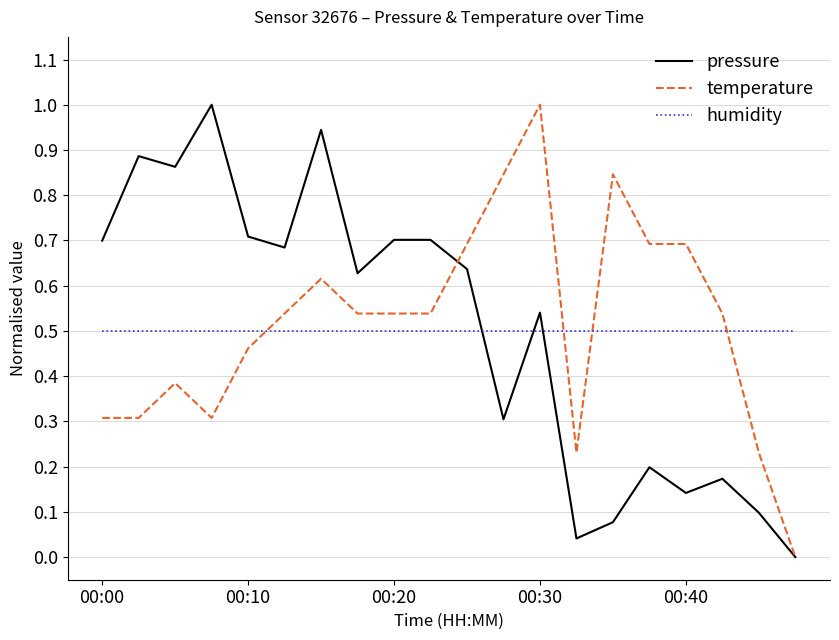

How many intersections are there between humidity and pressure?

3